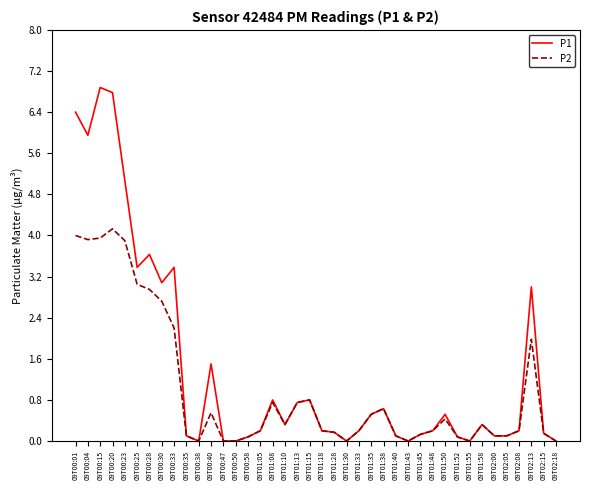

Is the value of P2 at 09T01:10 greater than the value of P1 at 09T00:04?

No